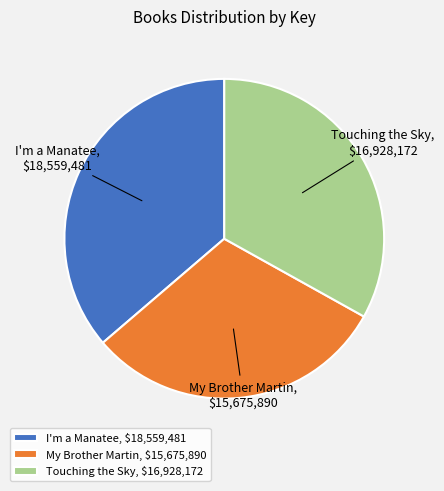

Do I'm a Manatee and Touching the Sky together represent more than half of the pie?

Yes